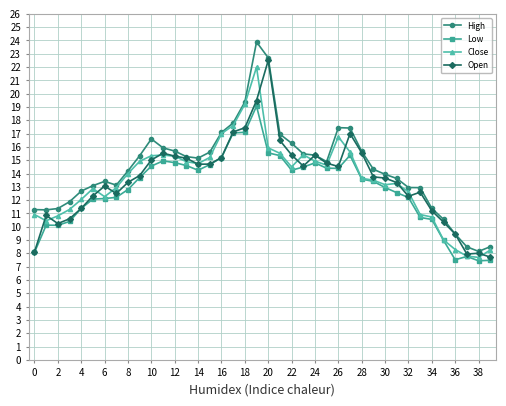

What is the smallest value displayed?

7.4